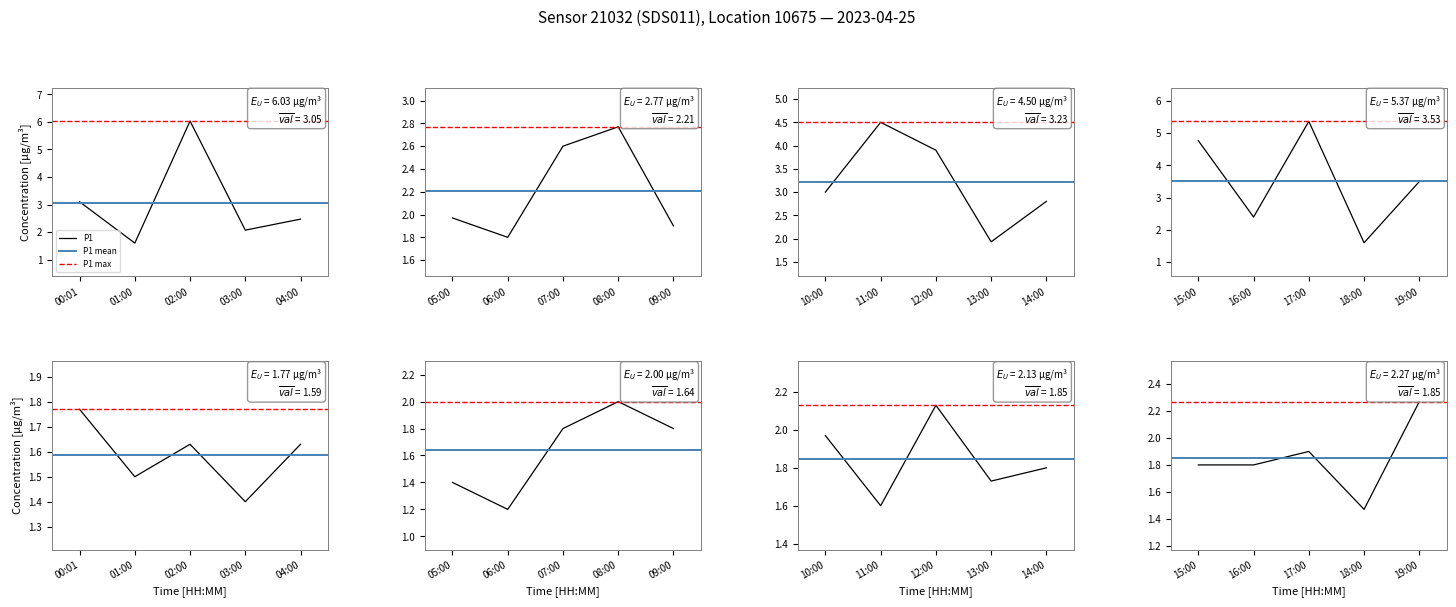

Which category has the highest value across all series?

02:00